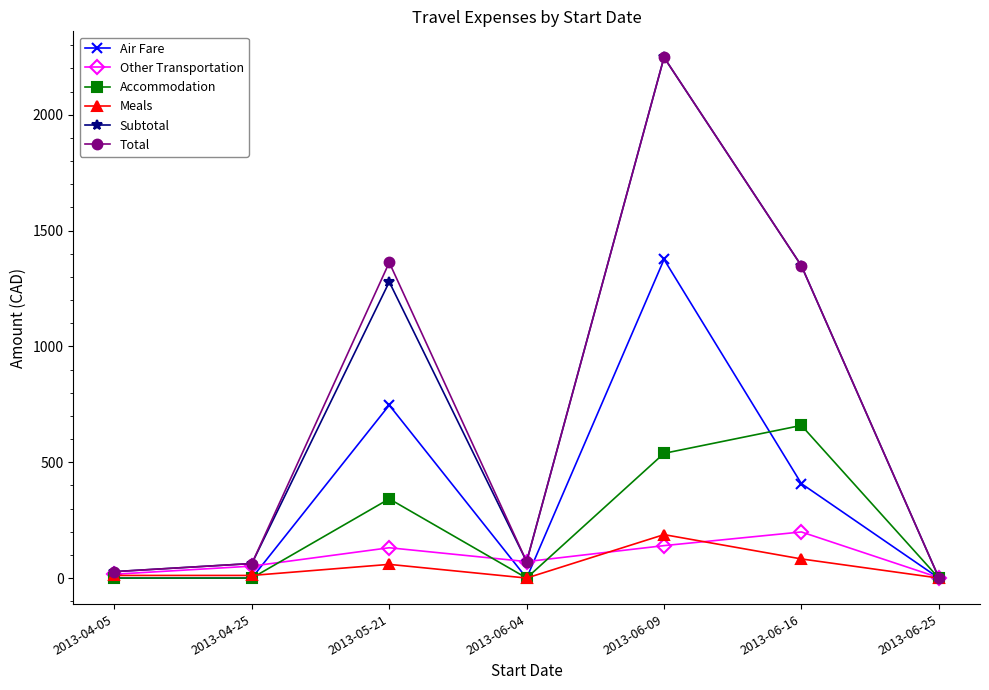

What are all the series names shown in the legend?

Air Fare, Other Transportation, Accommodation, Meals, Subtotal, Total